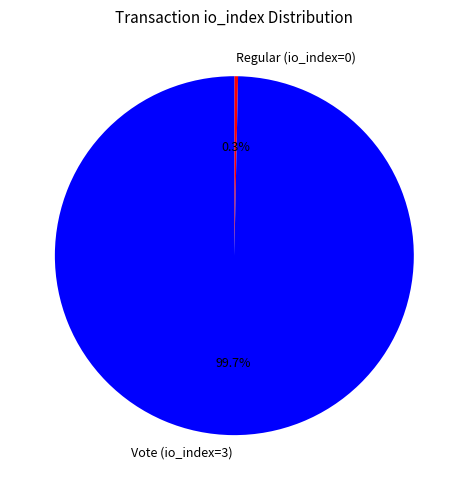

Which category has the biggest portion of the pie?

Vote (io_index=3)